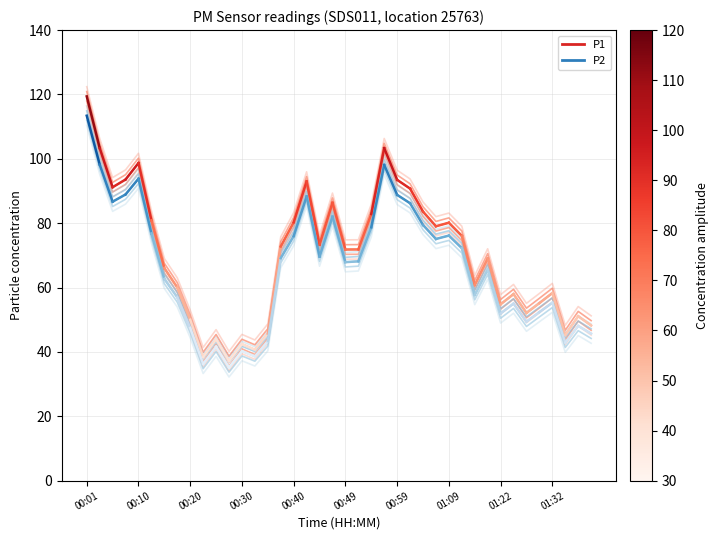

Rank the series at 00:10 from highest to lowest value.

P1, P2